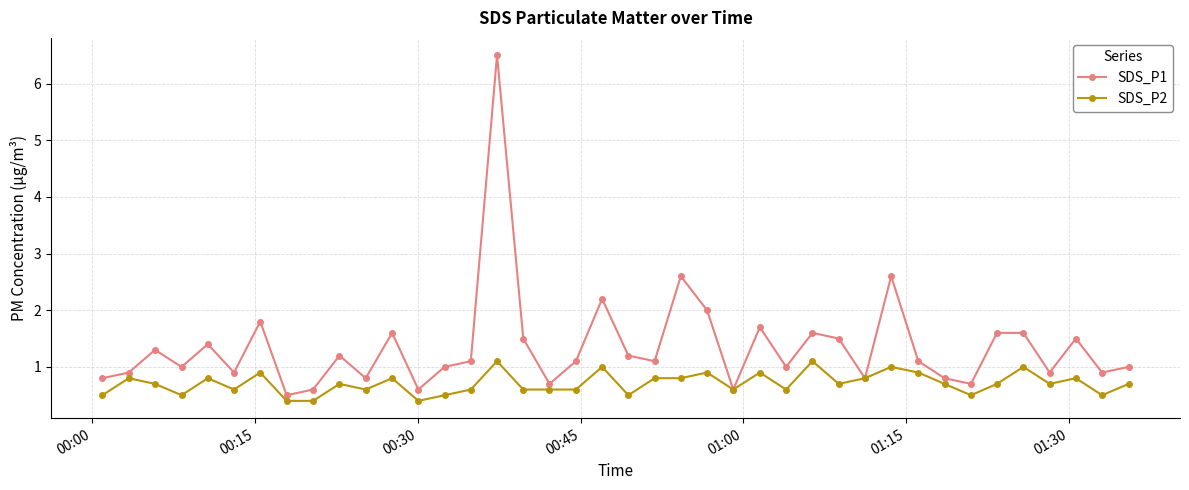

True or false: SDS_P2 has more than 0 points higher than both neighbors.

True